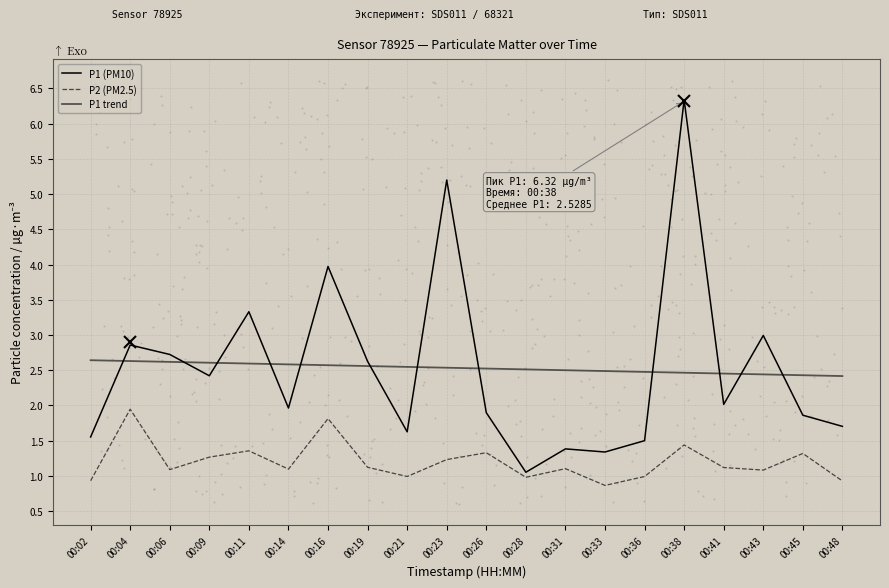

Is the value of P1 trend at 00:48 greater than the value of P2 (PM2.5) at 00:48?

Yes